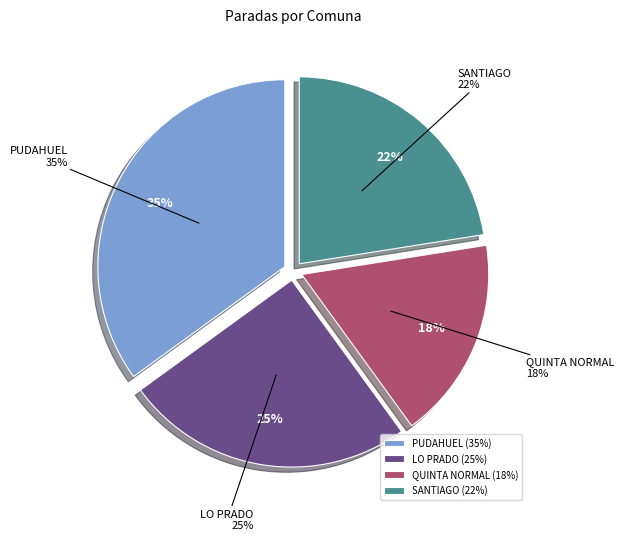

To the nearest percent, what percentage of the pie is QUINTA NORMAL?

18%